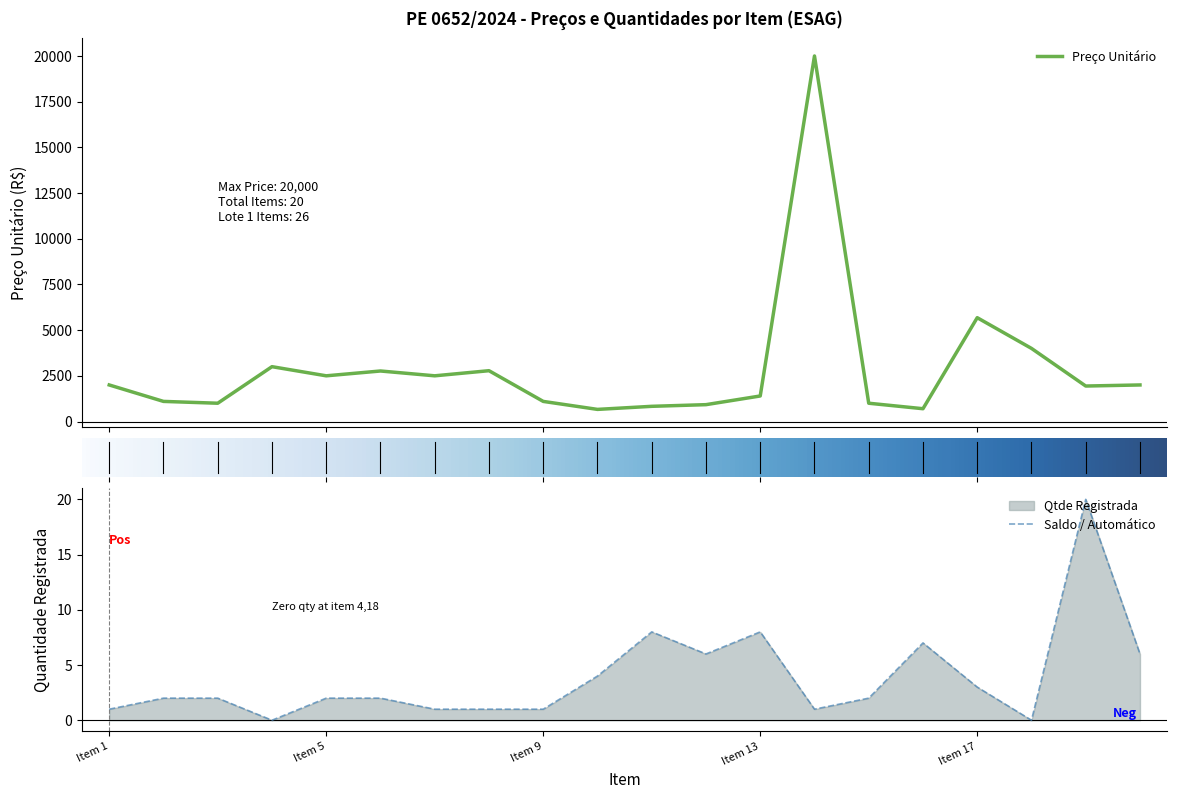

How many interior local valleys does the Qtde Registrada series have?

4